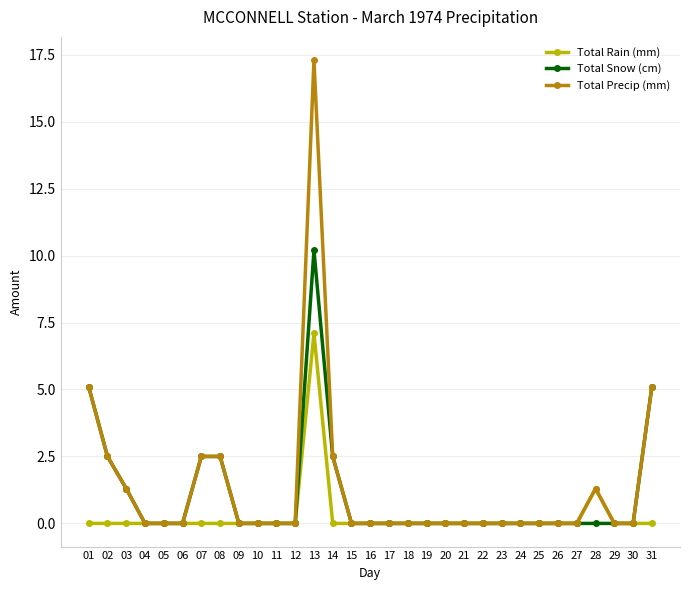

How many lines are shown in the chart?

3